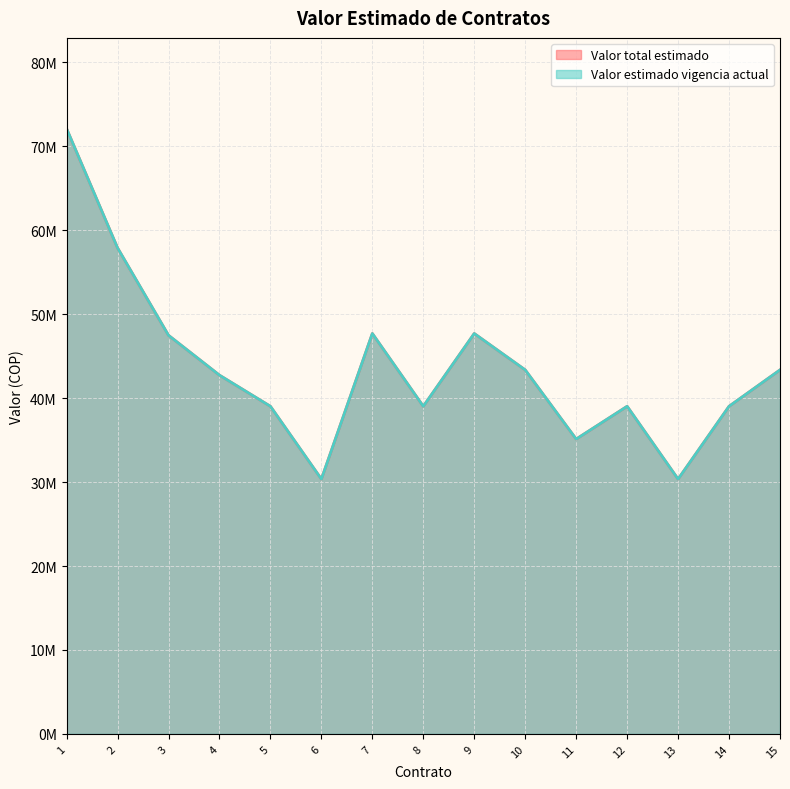

What is the value of the Valor total estimado point at the 11th from the left?

35120000